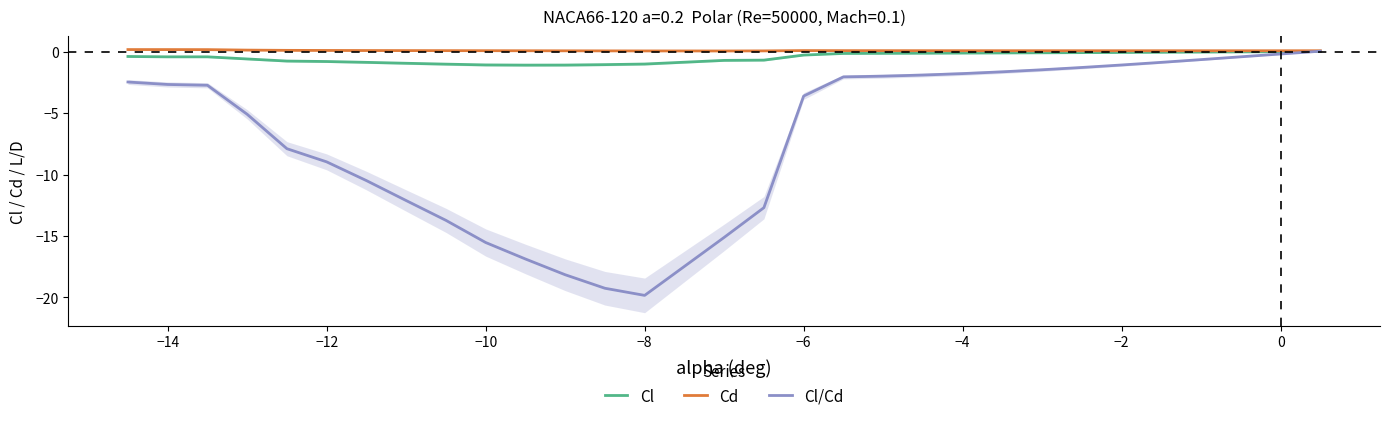

How many lines are shown in the chart?

3